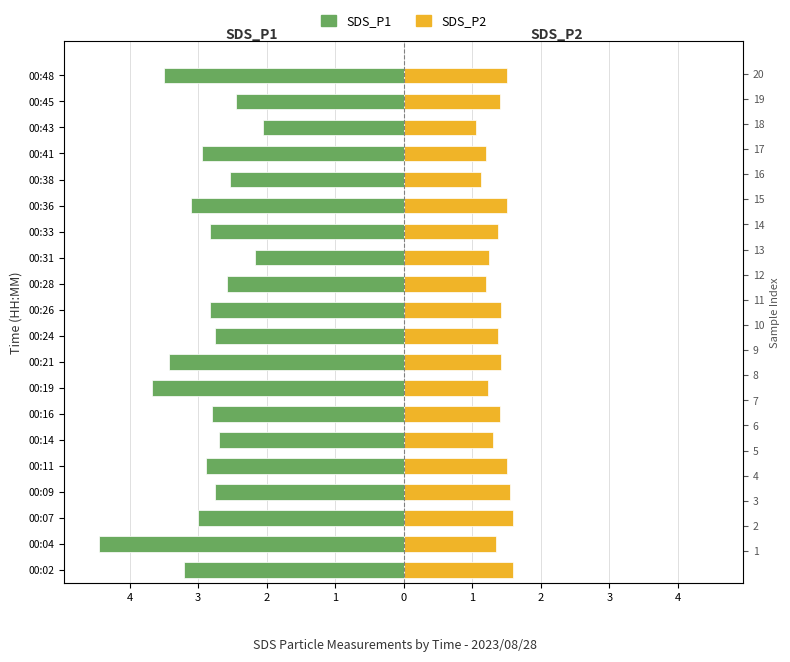

What are all the series names shown in the legend?

SDS_P1, SDS_P2